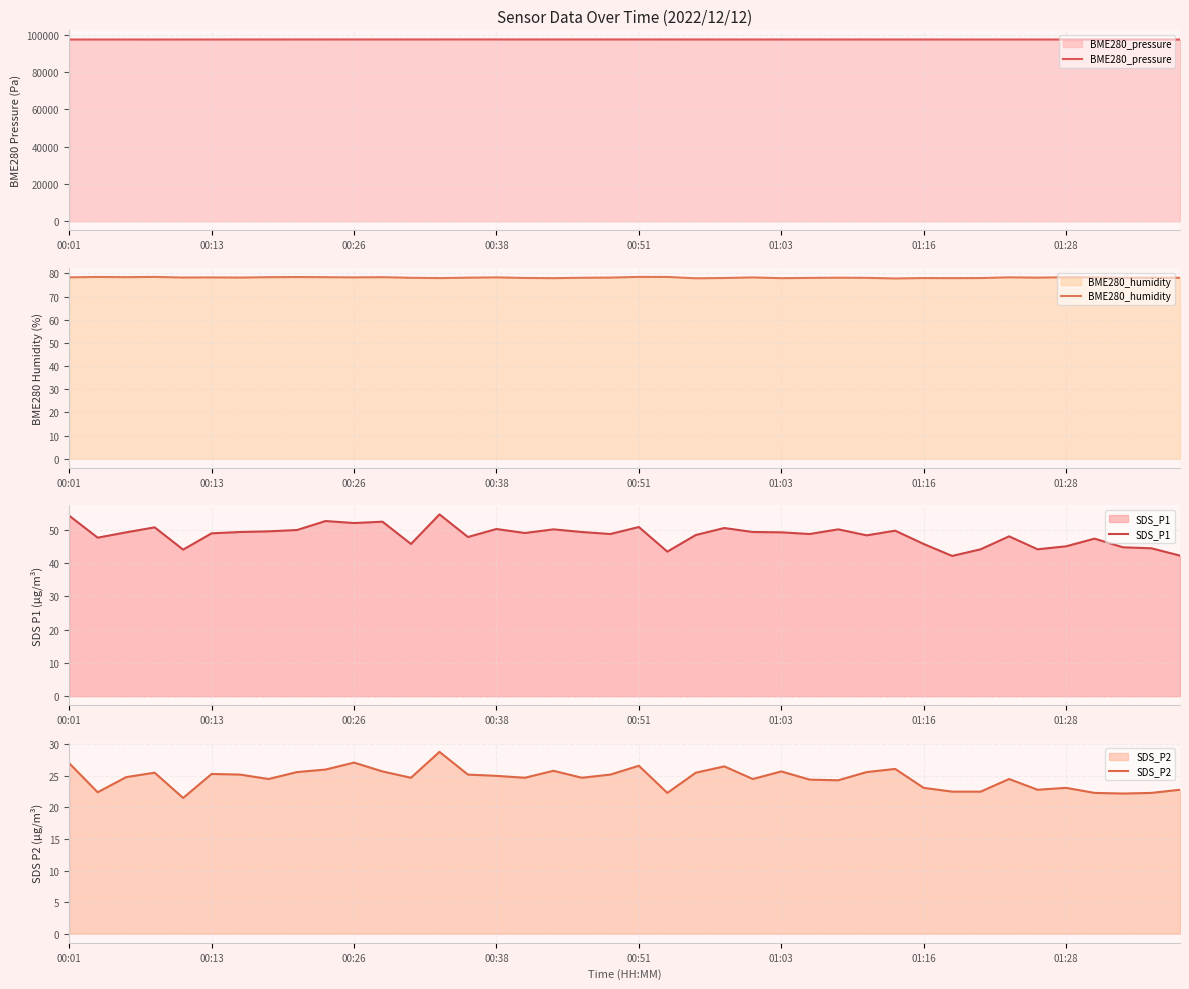

Which series has the widest spread of values?

BME280_pressure